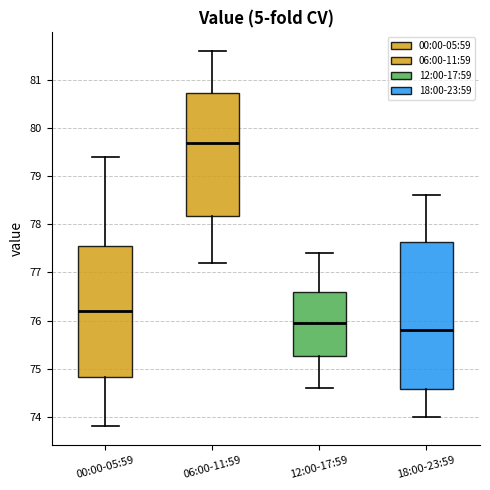

Reading left to right, read every box against the y-axis: the position of its median line, the range the box covers, and the ends of its whiskers. The values are not printed on the chart, so give them approximately, as read against the axis.

00:00-05:59: median 76.2, box 74.8 to 77.6, whiskers 73.8 to 79.4
06:00-11:59: median 79.7, box 78.2 to 80.7, whiskers 77.2 to 81.6
12:00-17:59: median 76.0, box 75.3 to 76.6, whiskers 74.6 to 77.4
18:00-23:59: median 75.8, box 74.6 to 77.6, whiskers 74.0 to 78.6